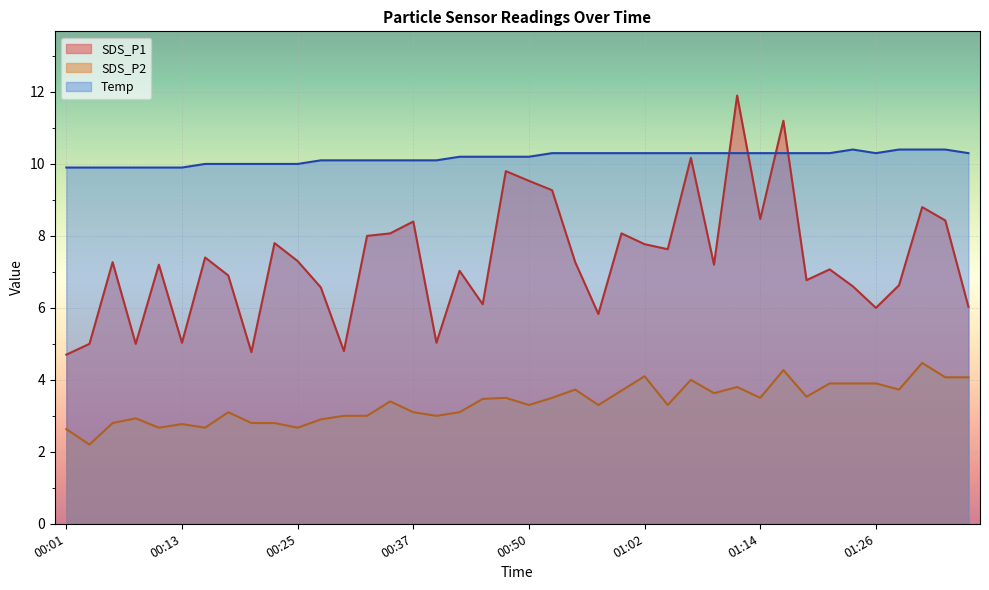

Is the value of Temp at 00:32 greater than the value of SDS_P1 at 01:24?

Yes